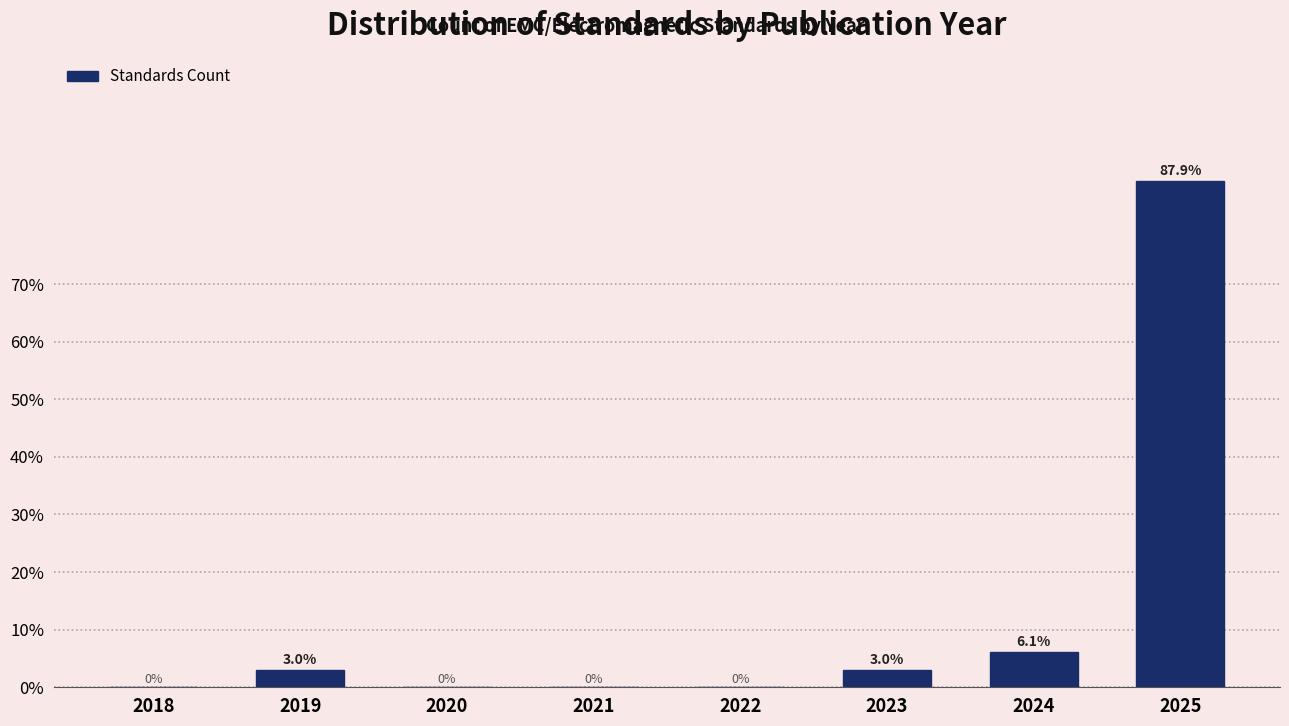

Reading left to right, what are all the values shown in this chart?

2018=0.0	2019=3.0	2020=0.0	2021=0.0	2022=0.0	2023=3.0	2024=6.1	2025=87.9